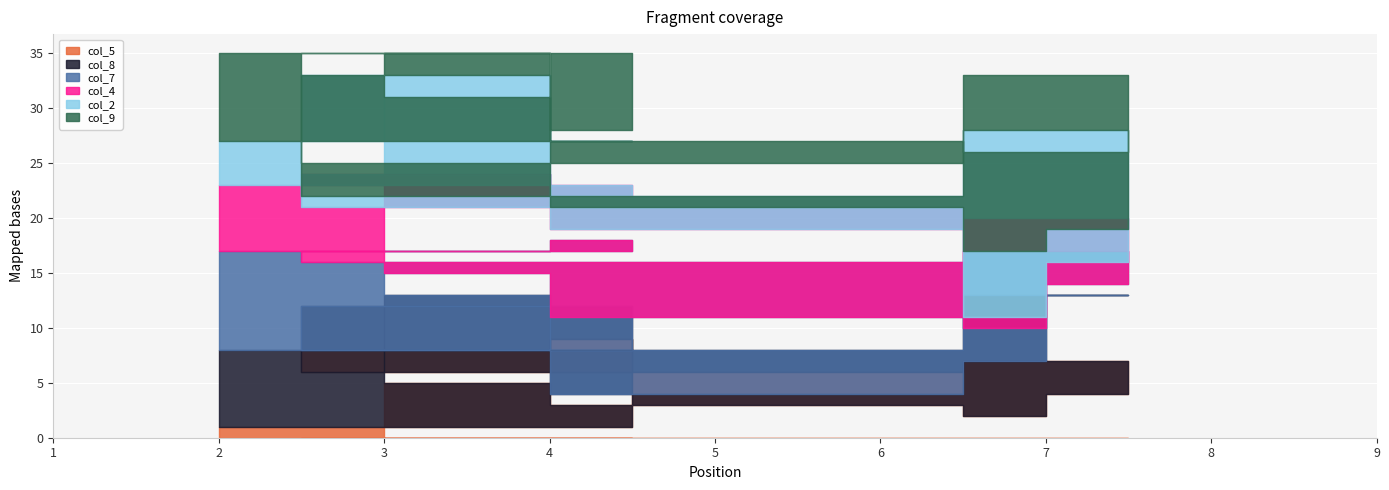

How many col_5 values are between 3 and 7?

5